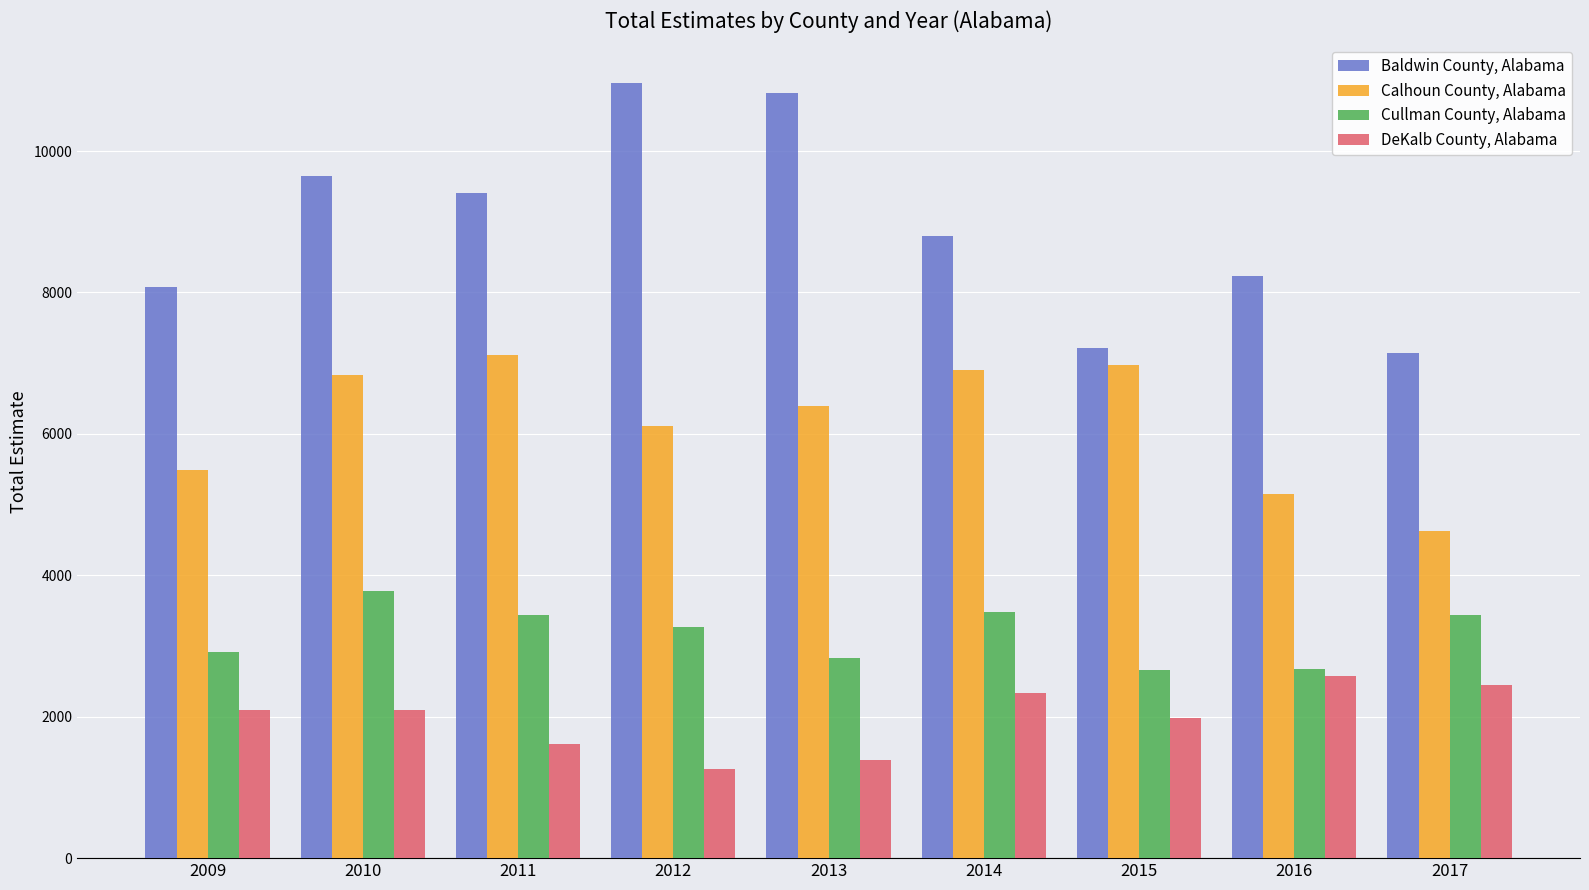

Is the value of Cullman County, Alabama at 2017 greater than the value of Calhoun County, Alabama at 2015?

No